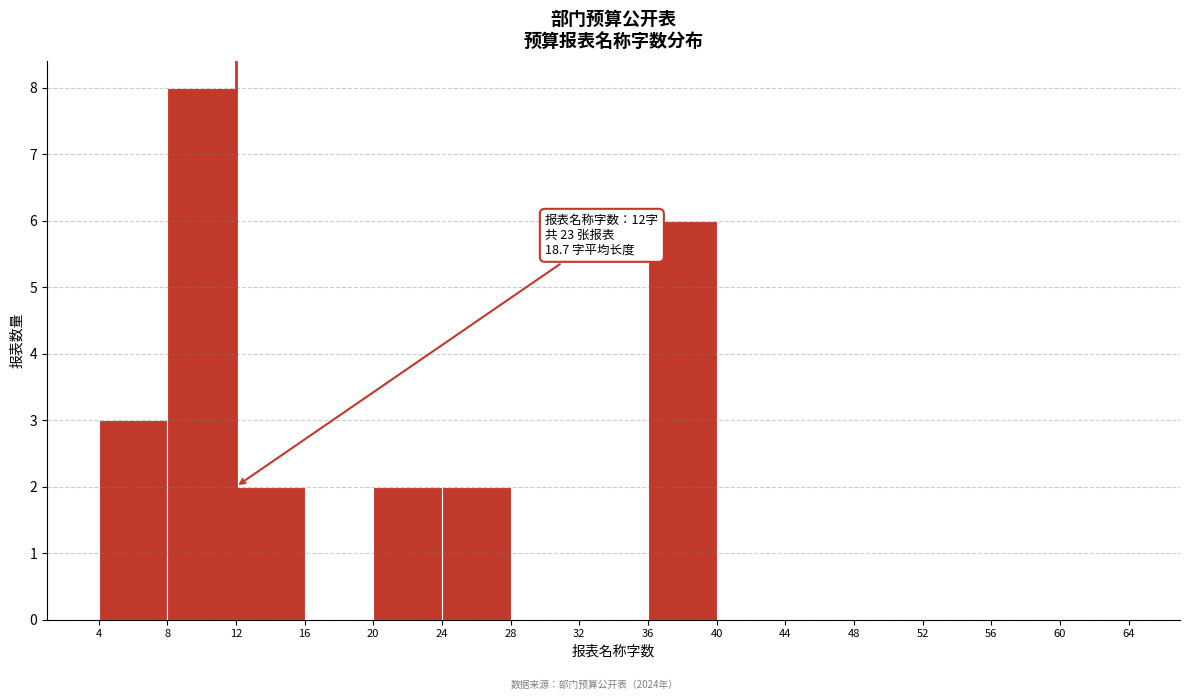

Which range on the x-axis has the tallest bar?

8 to 12